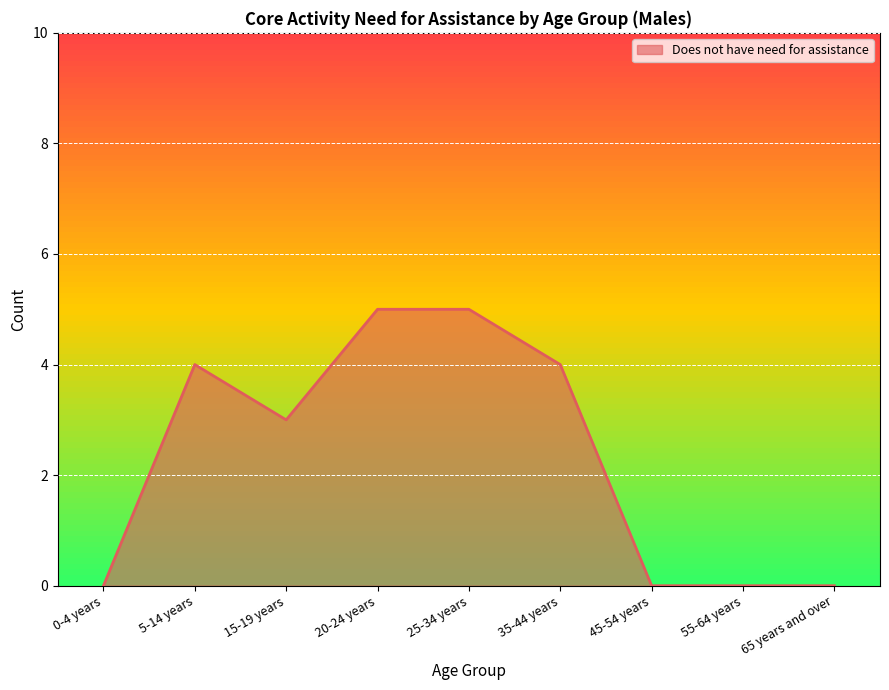

Reading left to right, transcribe all the data shown in this chart.

0-4 years=0	5-14 years=4	15-19 years=3	20-24 years=5	25-34 years=5	35-44 years=4	45-54 years=0	55-64 years=0	65 years and over=0